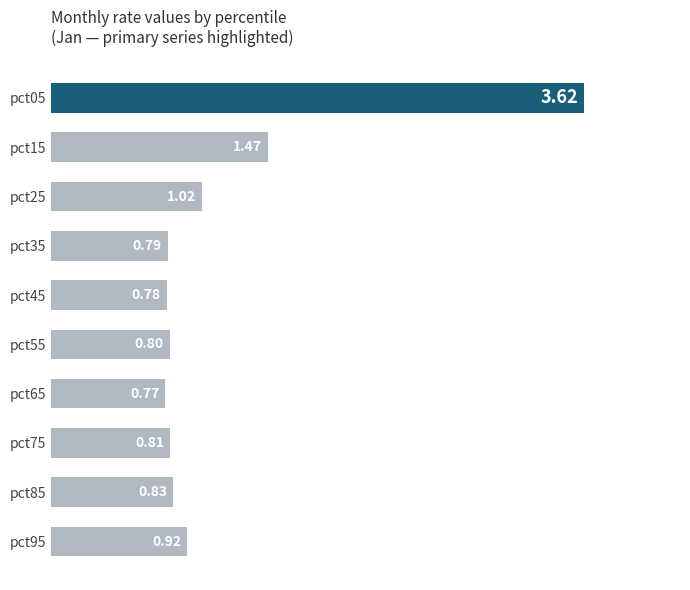

What is the maximum value shown in the chart?

3.6